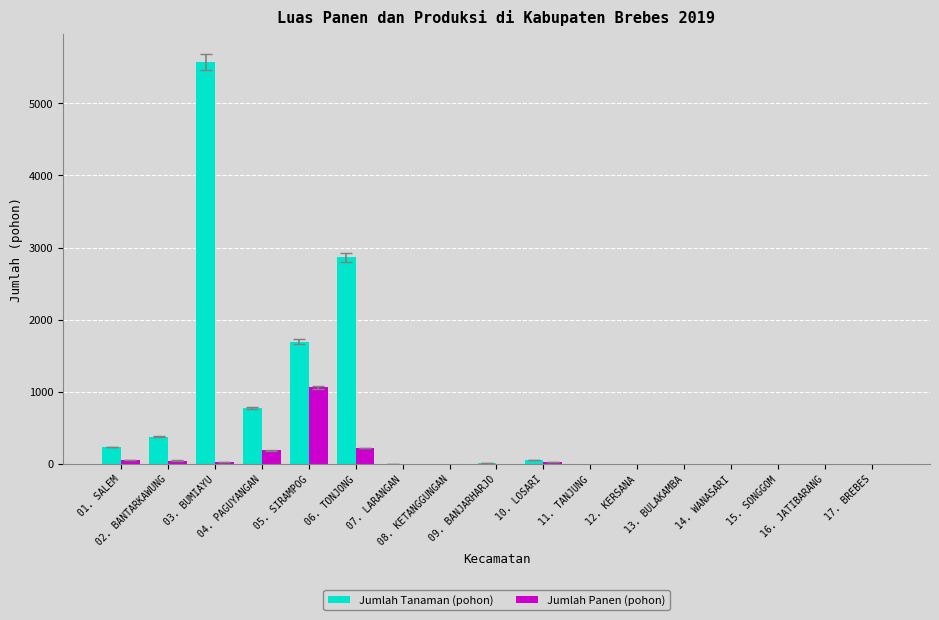

What is the maximum value for Jumlah Tanaman (pohon)?

5569